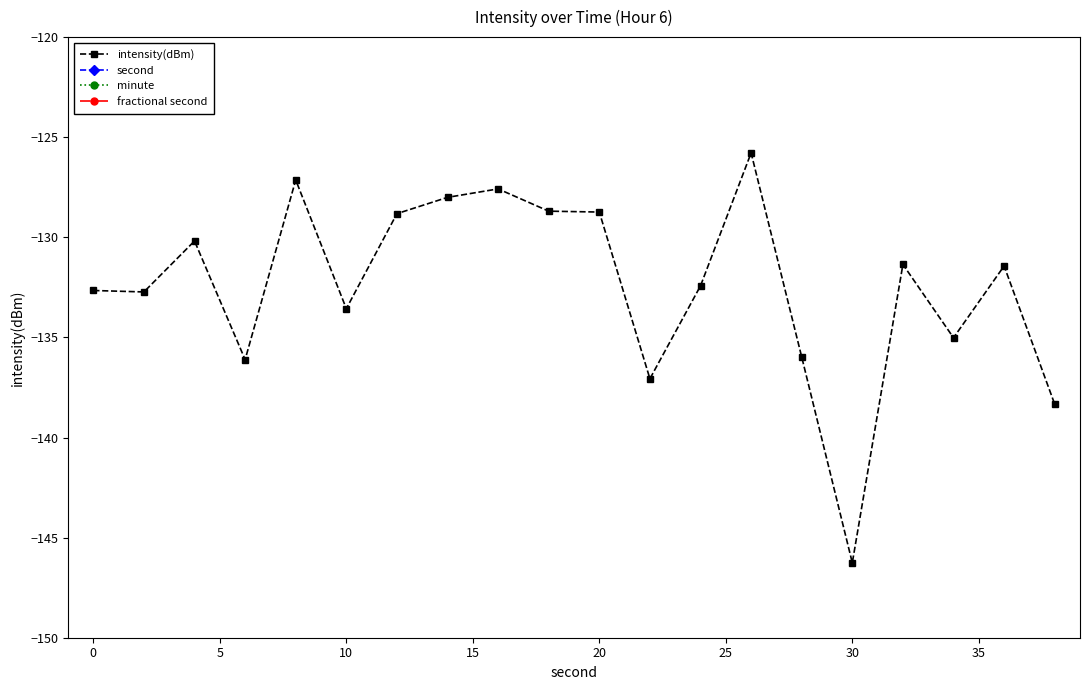

At which label does intensity(dBm) reach its minimum?

30